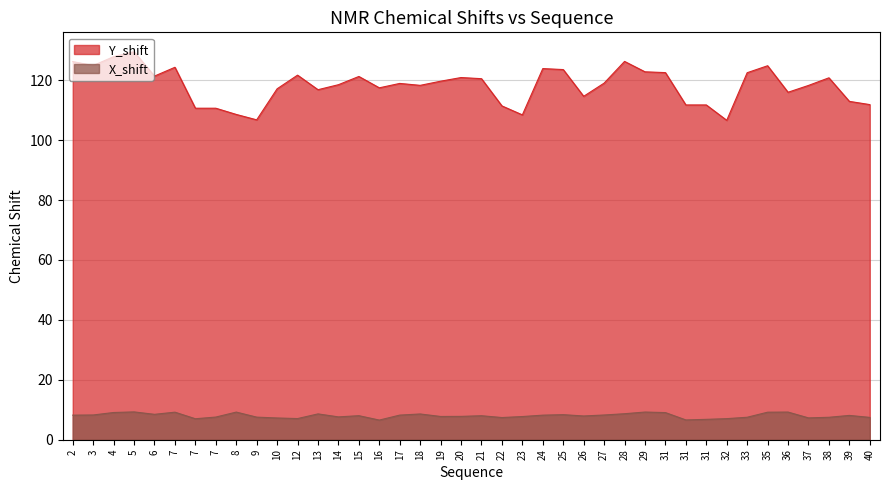

Is the value of X_shift at 17 greater than the value of Y_shift at 31?

No